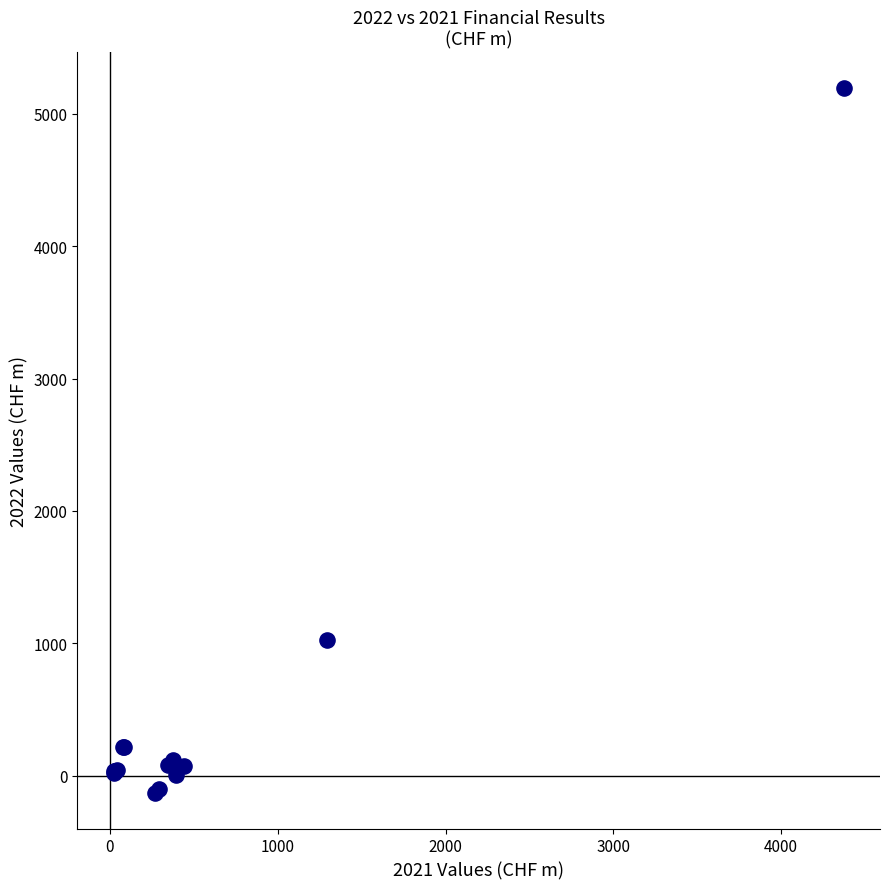

What Y value in the scatter plot is closest to 2532?

1025